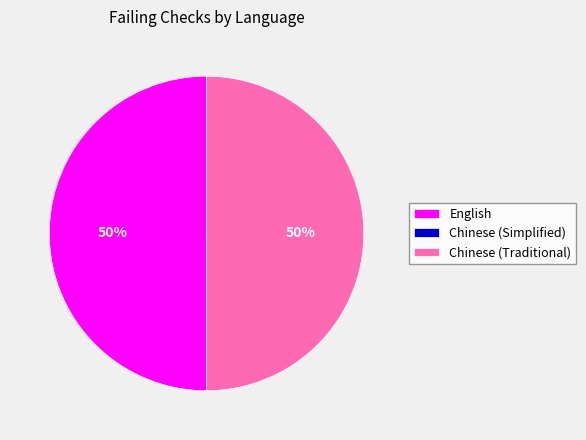

To the nearest percent, what portion does Chinese (Traditional) represent?

50%